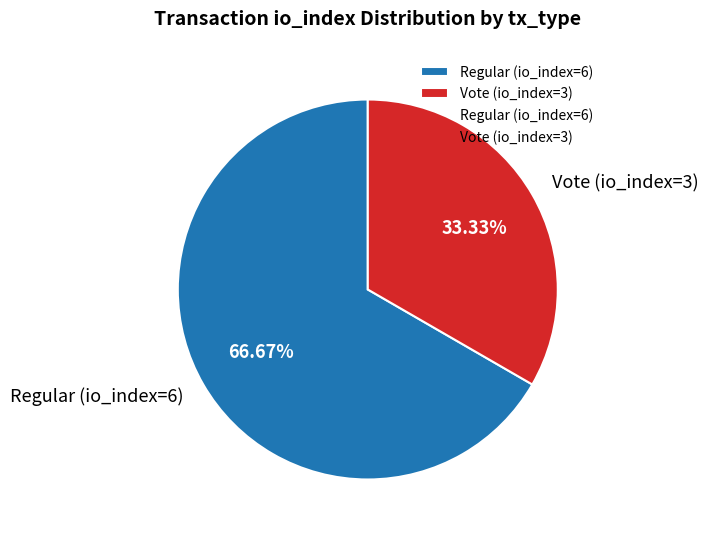

Which slice represents more than half of the pie?

Regular (io_index=6)